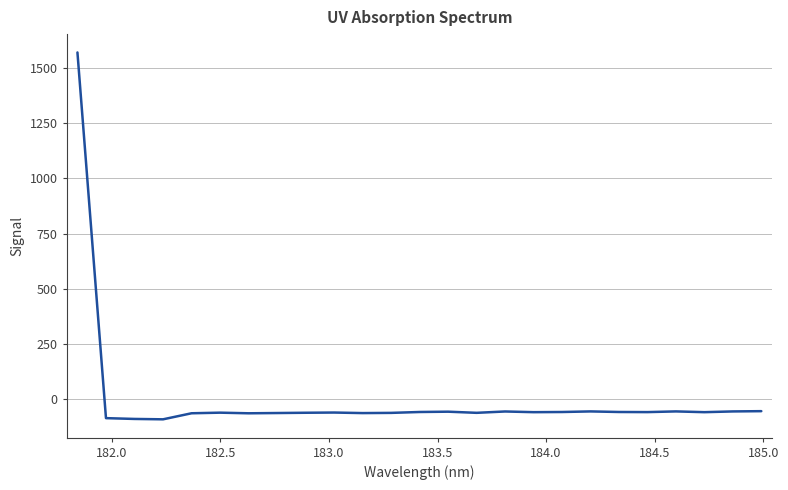

What is the difference between the maximum and minimum values?

1658.7